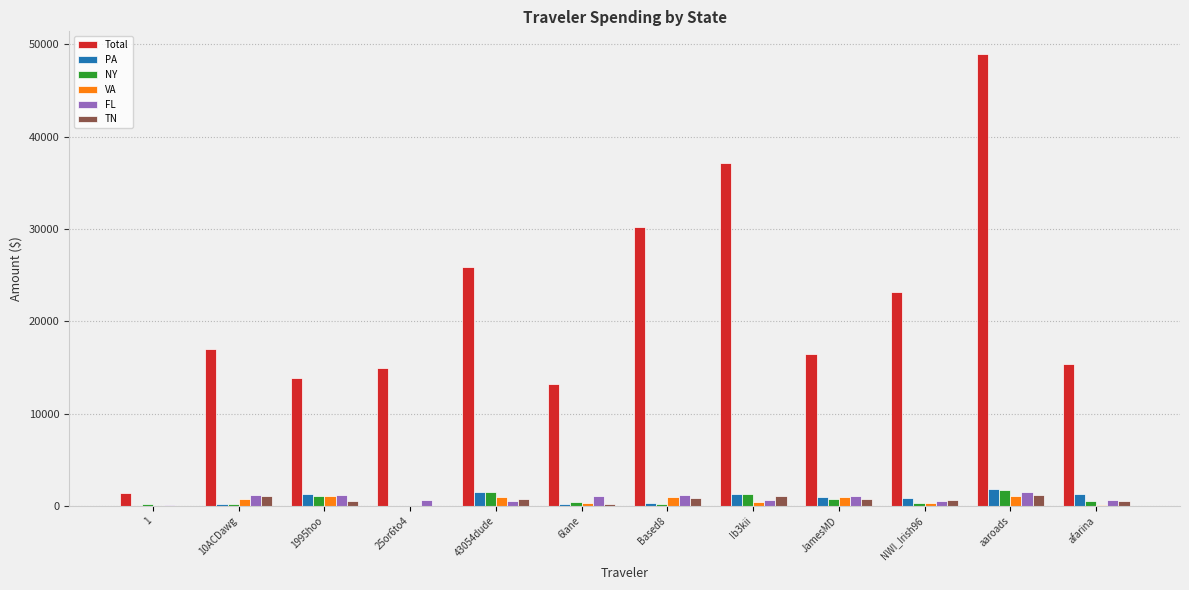

Is the value of Total at Ib3kii greater than the value of FL at Ib3kii?

Yes